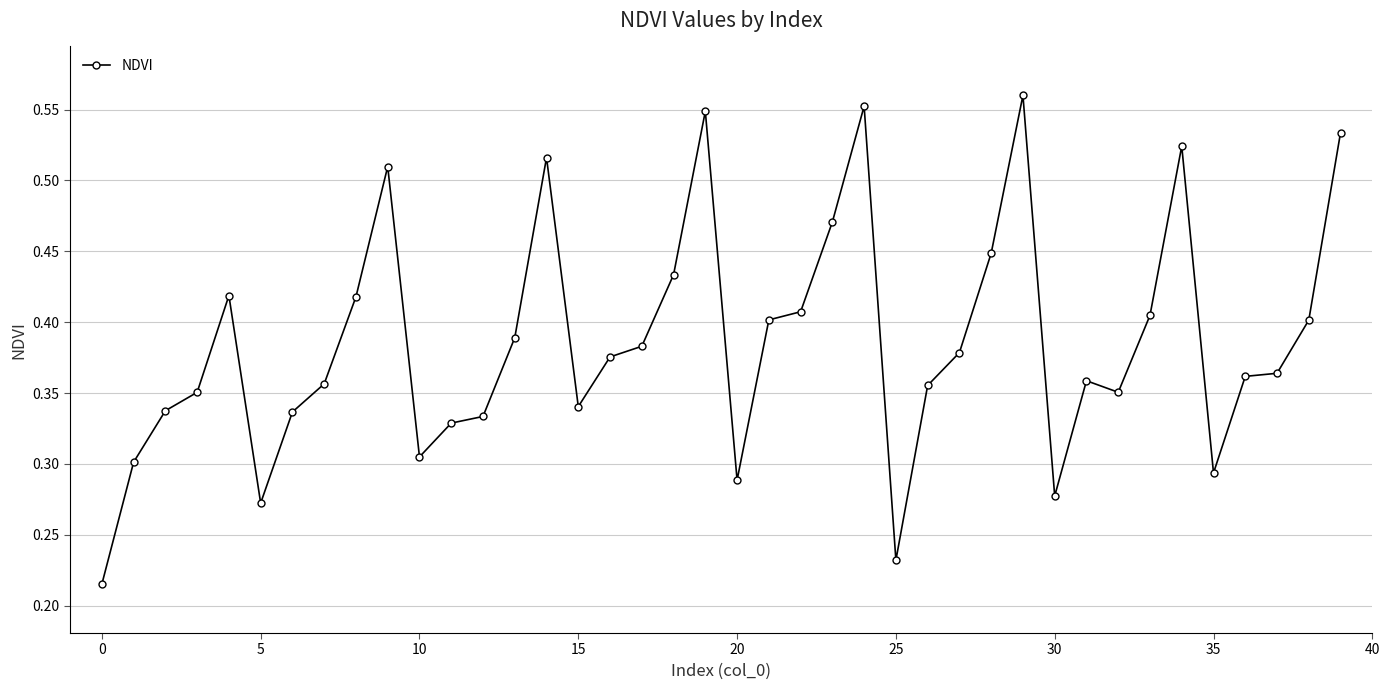

Count the values in the range 0 to 1.

40